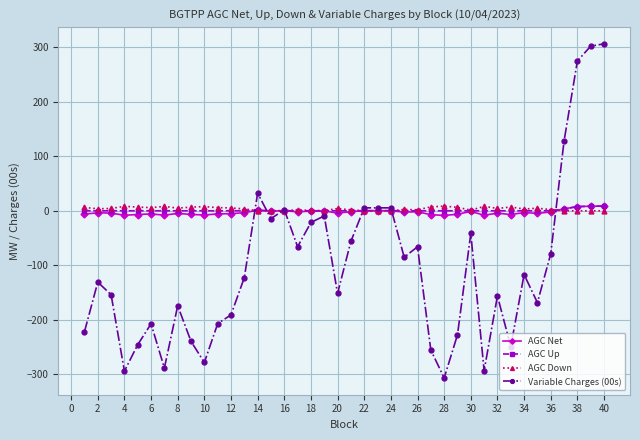

What is the value of the AGC Up point at the 16th from the left?

0.1